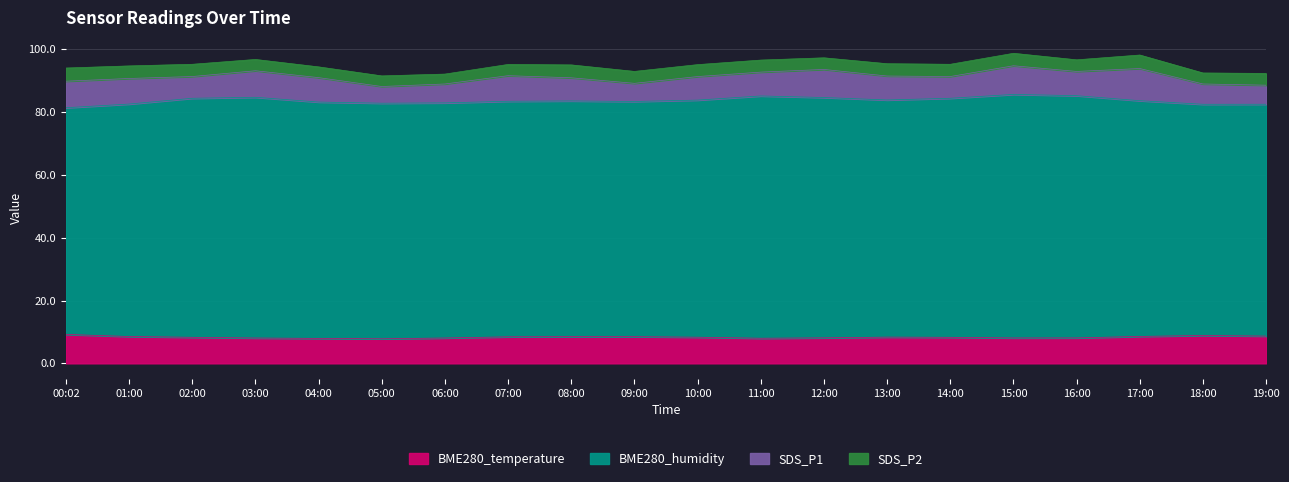

What is the greatest value displayed?

85.7